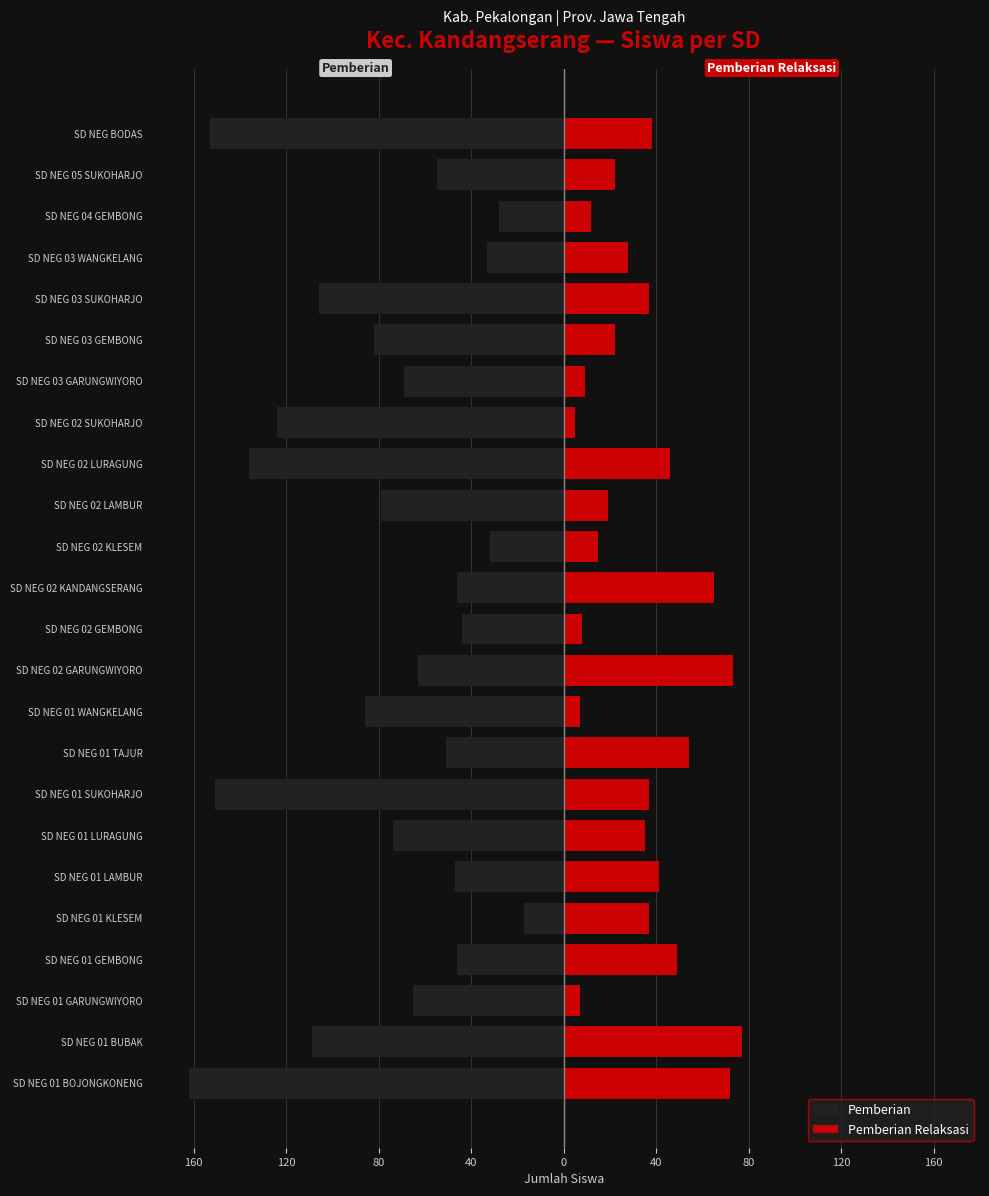

Which has a higher value, SD NEG 05 SUKOHARJO or SD NEG 02 SUKOHARJO?

SD NEG 05 SUKOHARJO